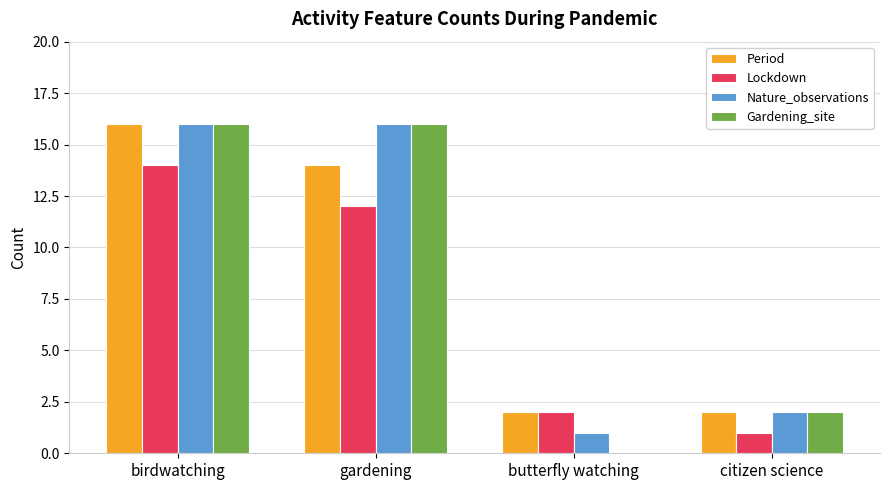

The value of Gardening_site at birdwatching is 9. True or false?

False